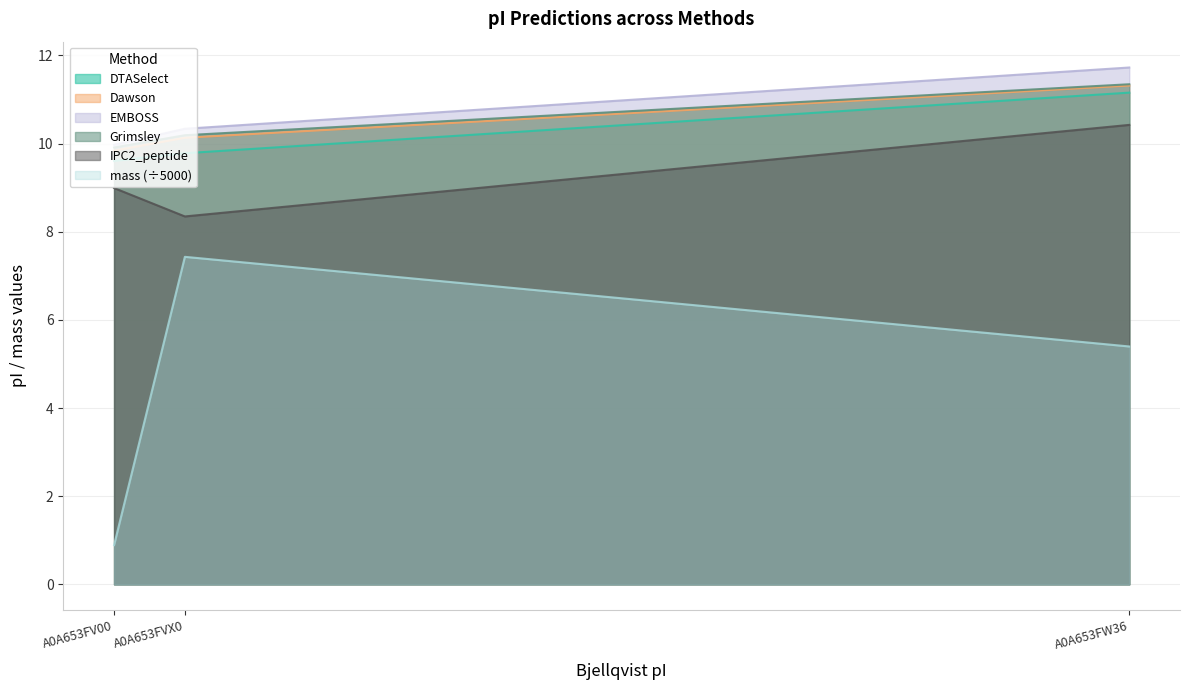

Which series has the widest spread of values?

mass (÷5000)